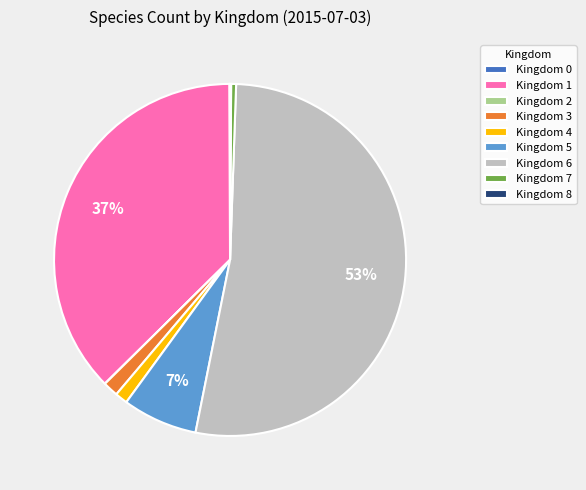

To the nearest percent, what is the average slice percentage?

11%